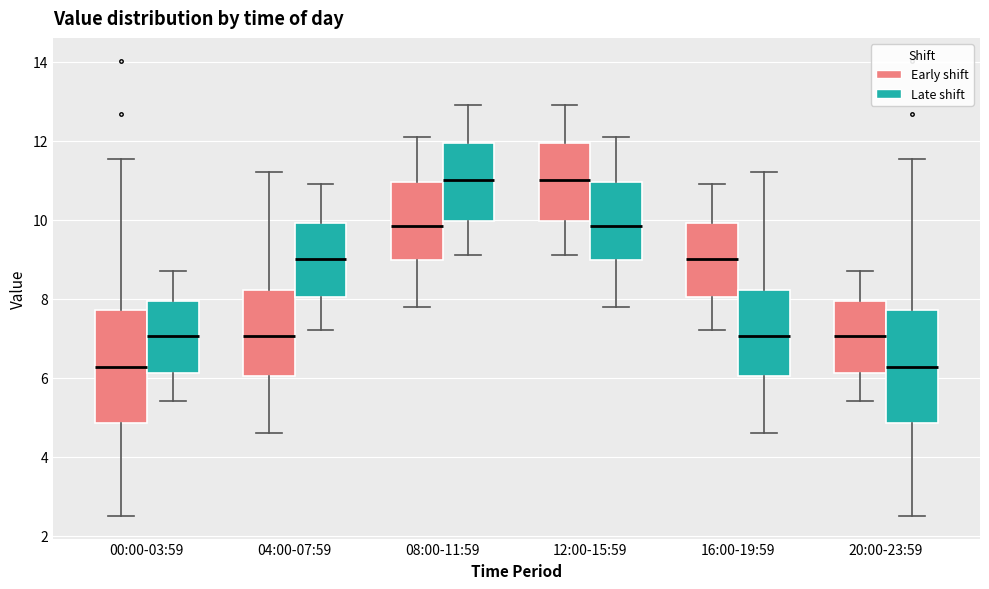

Reading left to right, transcribe this box plot: for each box, give where its median line is, the range the box spans, and where its two whiskers end, as read against the y-axis. The values are not printed on the chart, so give them approximately, as read against the axis.

00:00-03:59 (Early shift): median 6.2, box 4.8 to 7.8, whiskers 2.6 to 11.6
00:00-03:59 (Late shift): median 7.0, box 6.2 to 8.0, whiskers 5.4 to 8.8
04:00-07:59 (Early shift): median 7.0, box 6.0 to 8.2, whiskers 4.6 to 11.2
04:00-07:59 (Late shift): median 9.0, box 8.0 to 10.0, whiskers 7.2 to 11.0
08:00-11:59 (Early shift): median 9.8, box 9.0 to 11.0, whiskers 7.8 to 12.2
08:00-11:59 (Late shift): median 11.0, box 10.0 to 12.0, whiskers 9.2 to 13.0
12:00-15:59 (Early shift): median 11.0, box 10.0 to 12.0, whiskers 9.2 to 13.0
12:00-15:59 (Late shift): median 9.8, box 9.0 to 11.0, whiskers 7.8 to 12.2
16:00-19:59 (Early shift): median 9.0, box 8.0 to 10.0, whiskers 7.2 to 11.0
16:00-19:59 (Late shift): median 7.0, box 6.0 to 8.2, whiskers 4.6 to 11.2
20:00-23:59 (Early shift): median 7.0, box 6.2 to 8.0, whiskers 5.4 to 8.8
20:00-23:59 (Late shift): median 6.2, box 4.8 to 7.8, whiskers 2.6 to 11.6